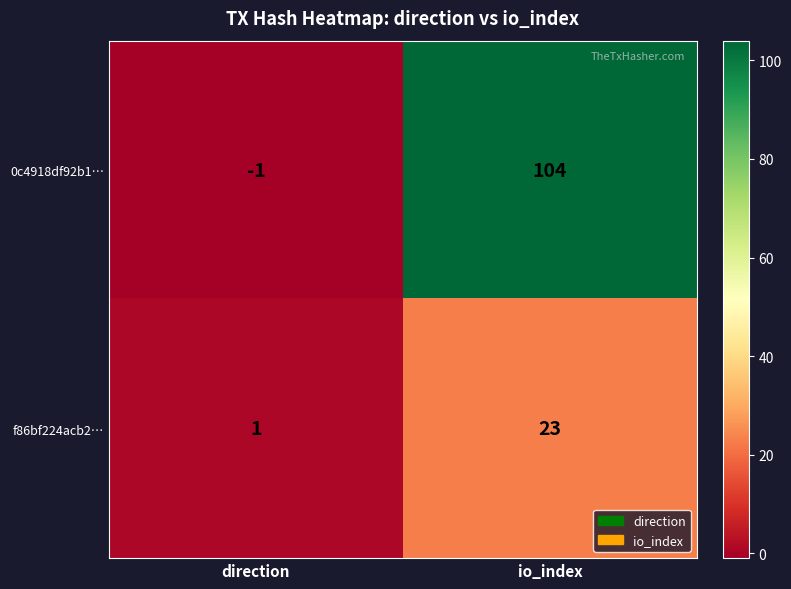

How many data points in 0c4918df92b1… are less than 104?

1